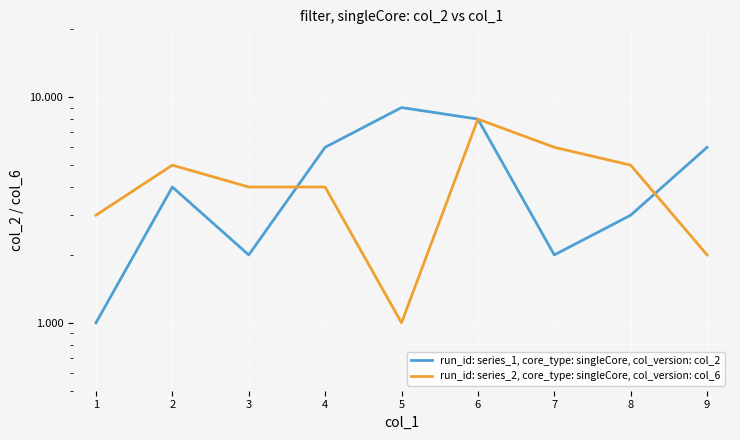

How many lines are shown in the chart?

2